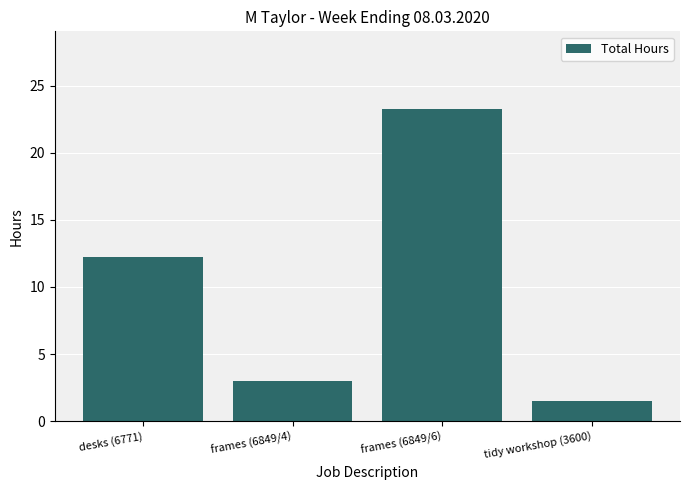

What is the approximate value at frames (6849/4)?

3.0